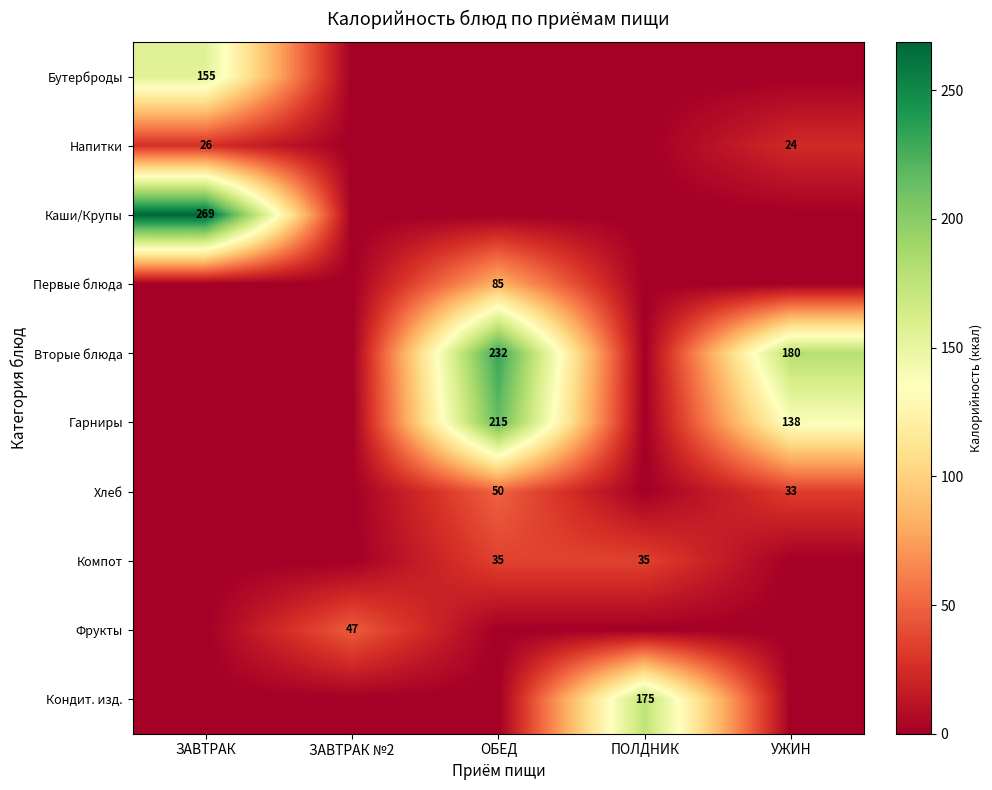

The Напитки series shows 46 at ЗАВТРАК. True or false?

False